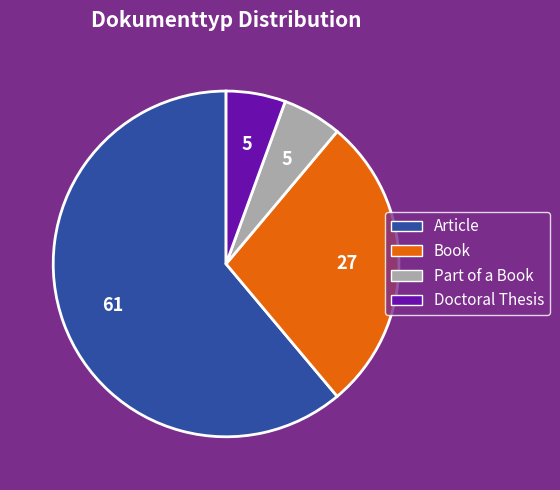

Which slice represents more than half of the pie?

Article